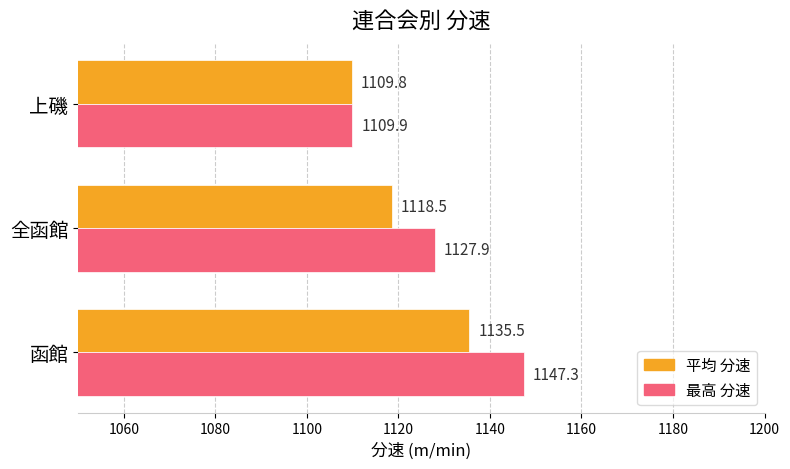

At which category does the chart reach its peak across all series?

函館